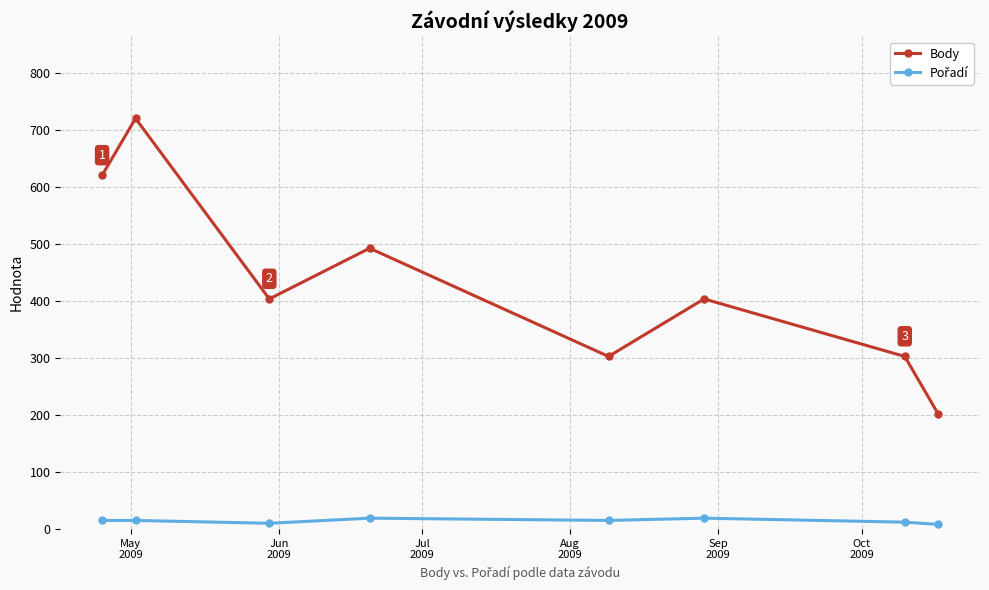

How many interior local valleys does the Body series have?

2